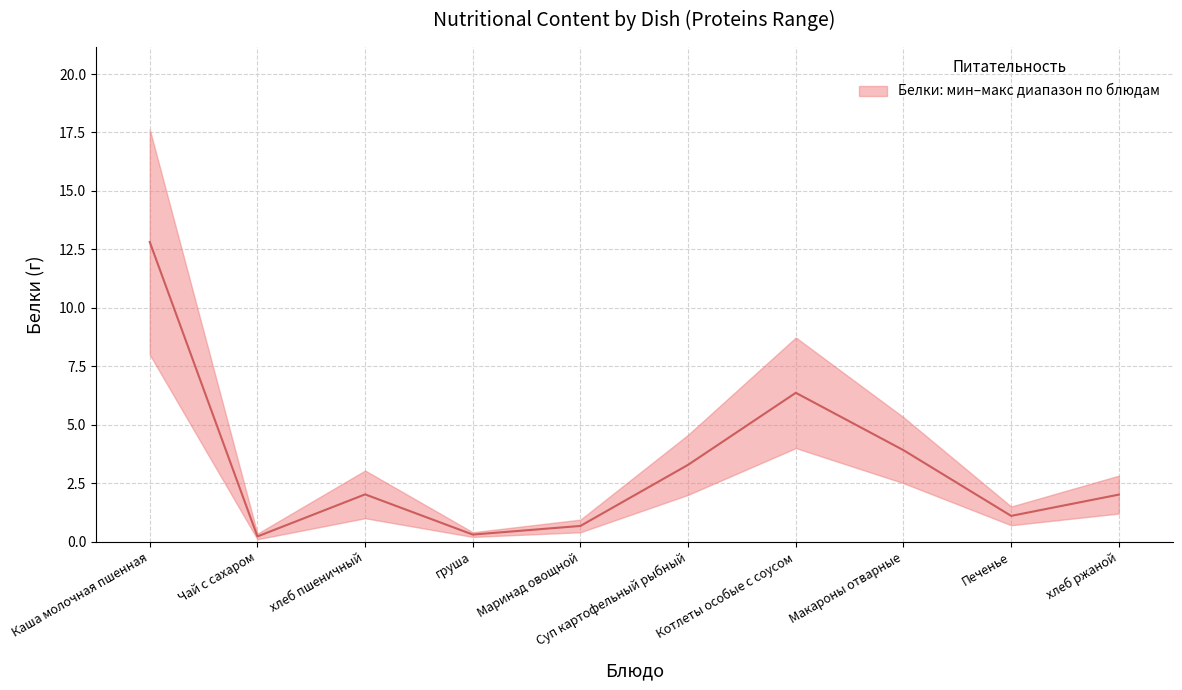

At which category does the data reach its first local peak?

хлеб пшеничный